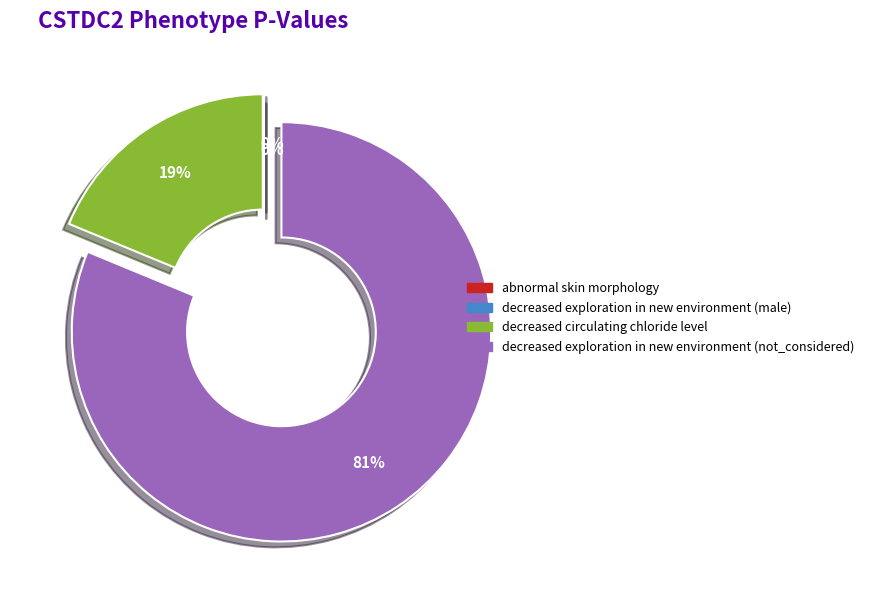

Combined, do decreased circulating chloride level and decreased exploration in new environment (not_considered) account for over 50%?

Yes